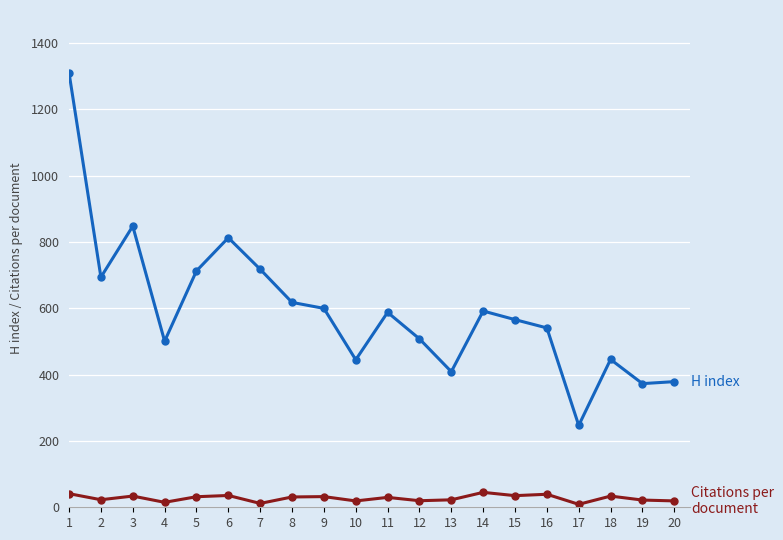

What is the difference between the highest and lowest values at 9?

567.8